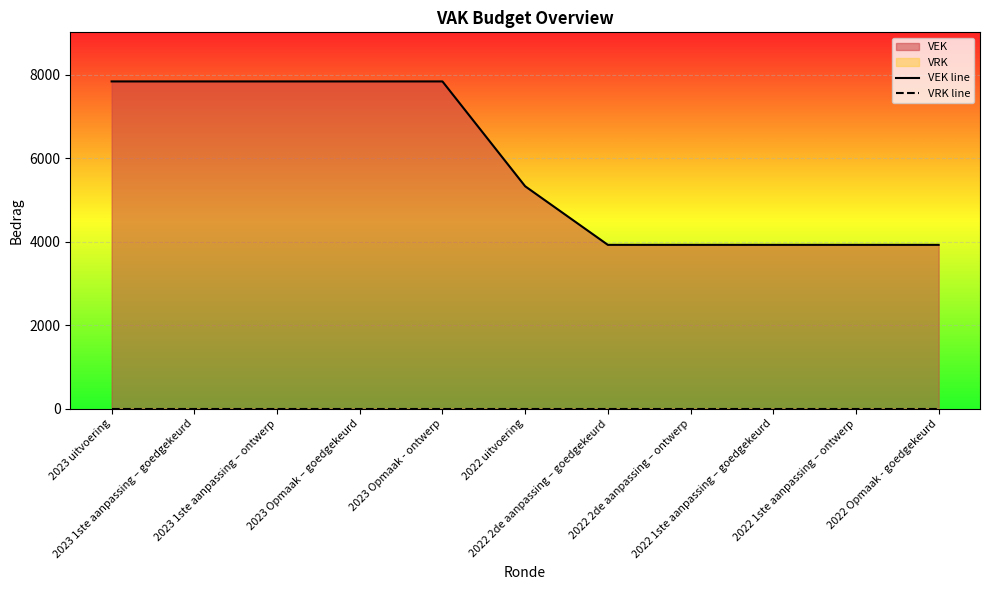

What is the average value of the VEK line series?

5829